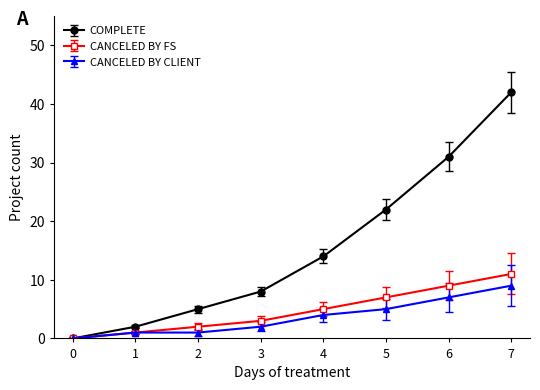

The value of COMPLETE at 7 is 28. True or false?

False